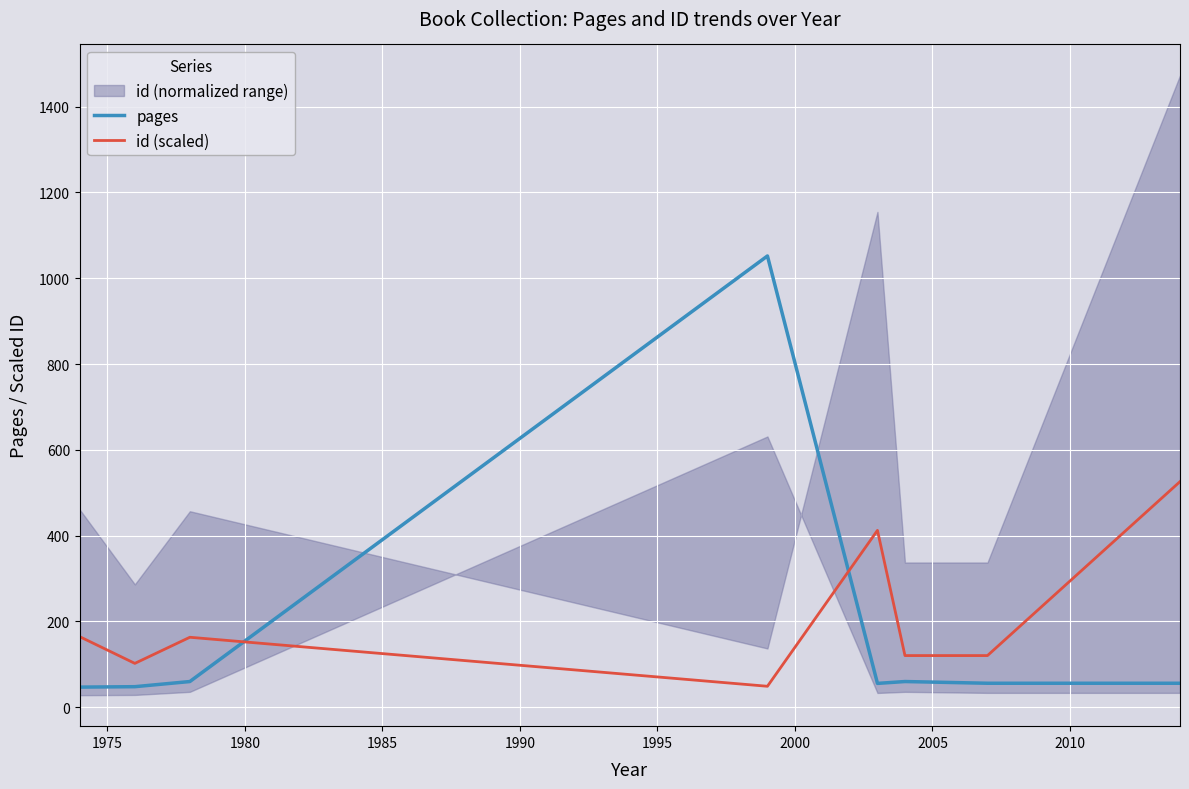

After their last crossing, which series has the higher values: pages or id (scaled)?

id (scaled)